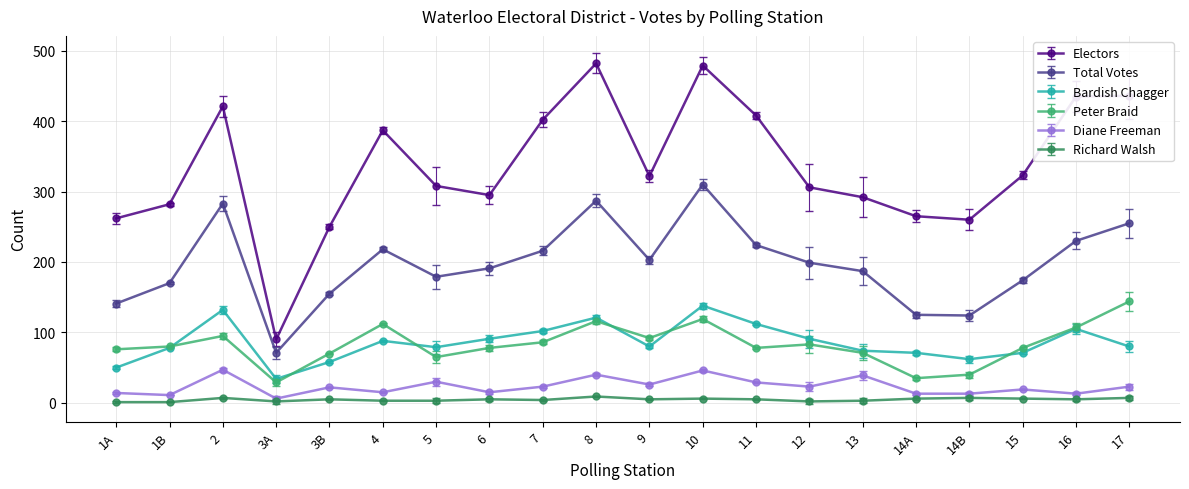

What is the label of the 5th point from the right?

14A